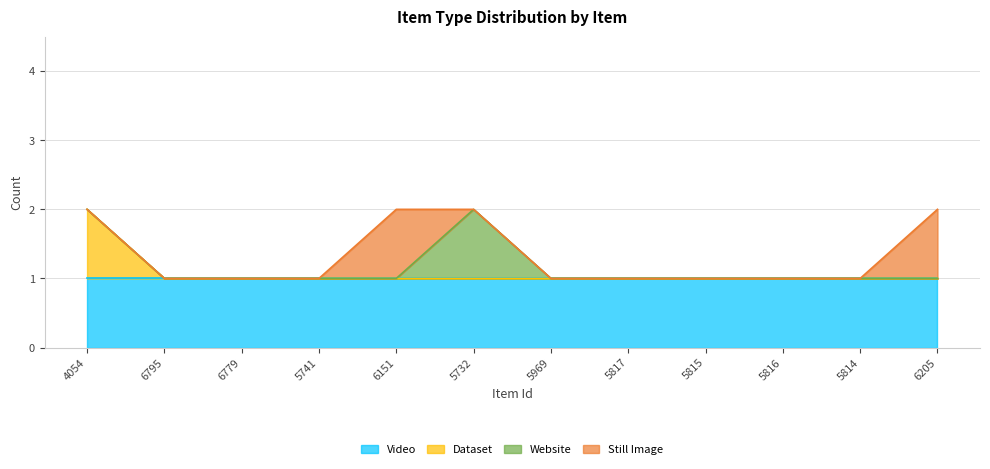

What is the total value across all series at 6205?

2